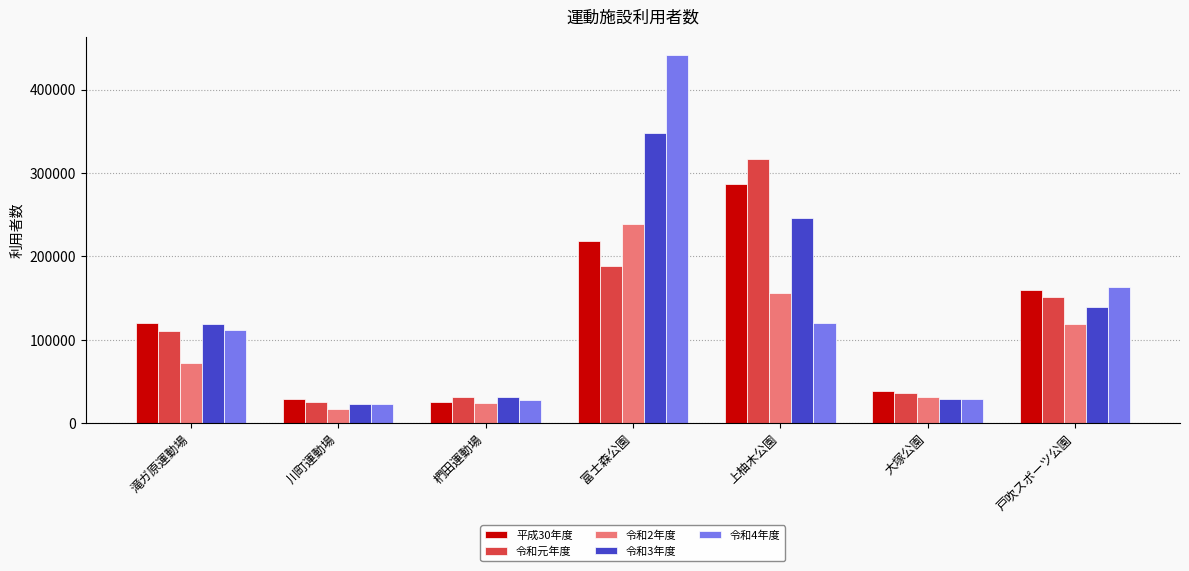

What is the highest value of the 令和元年度 series?

317128